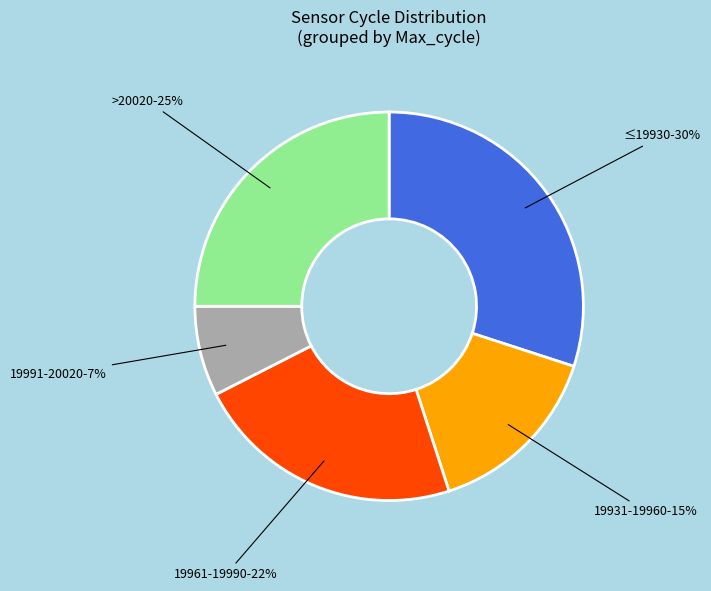

Does any single category account for the majority?

No